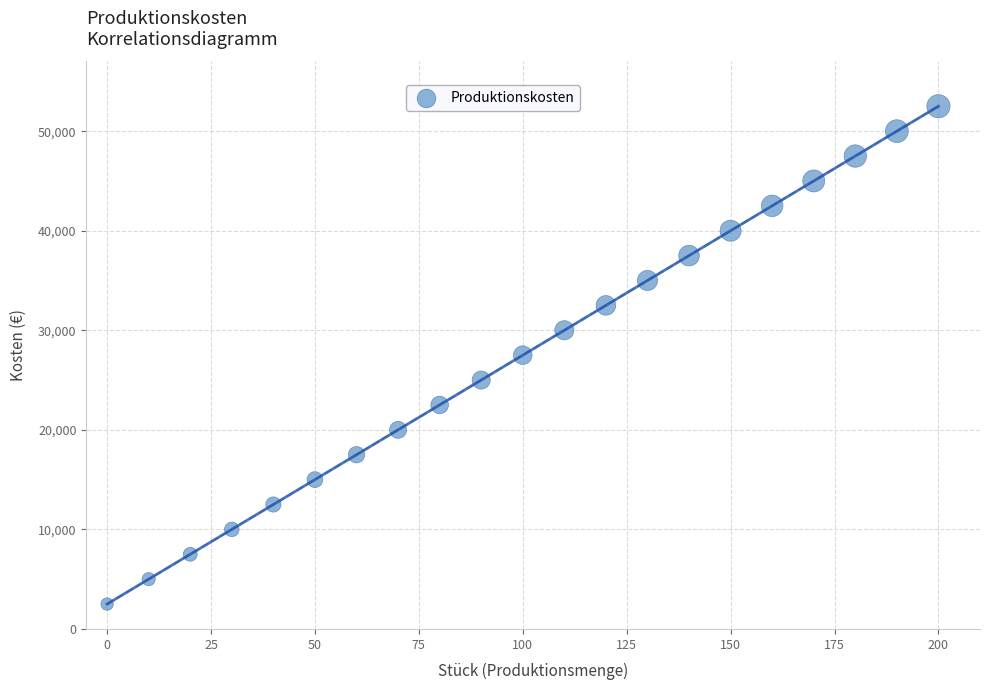

What is the range of Y values (max minus min)?

50000